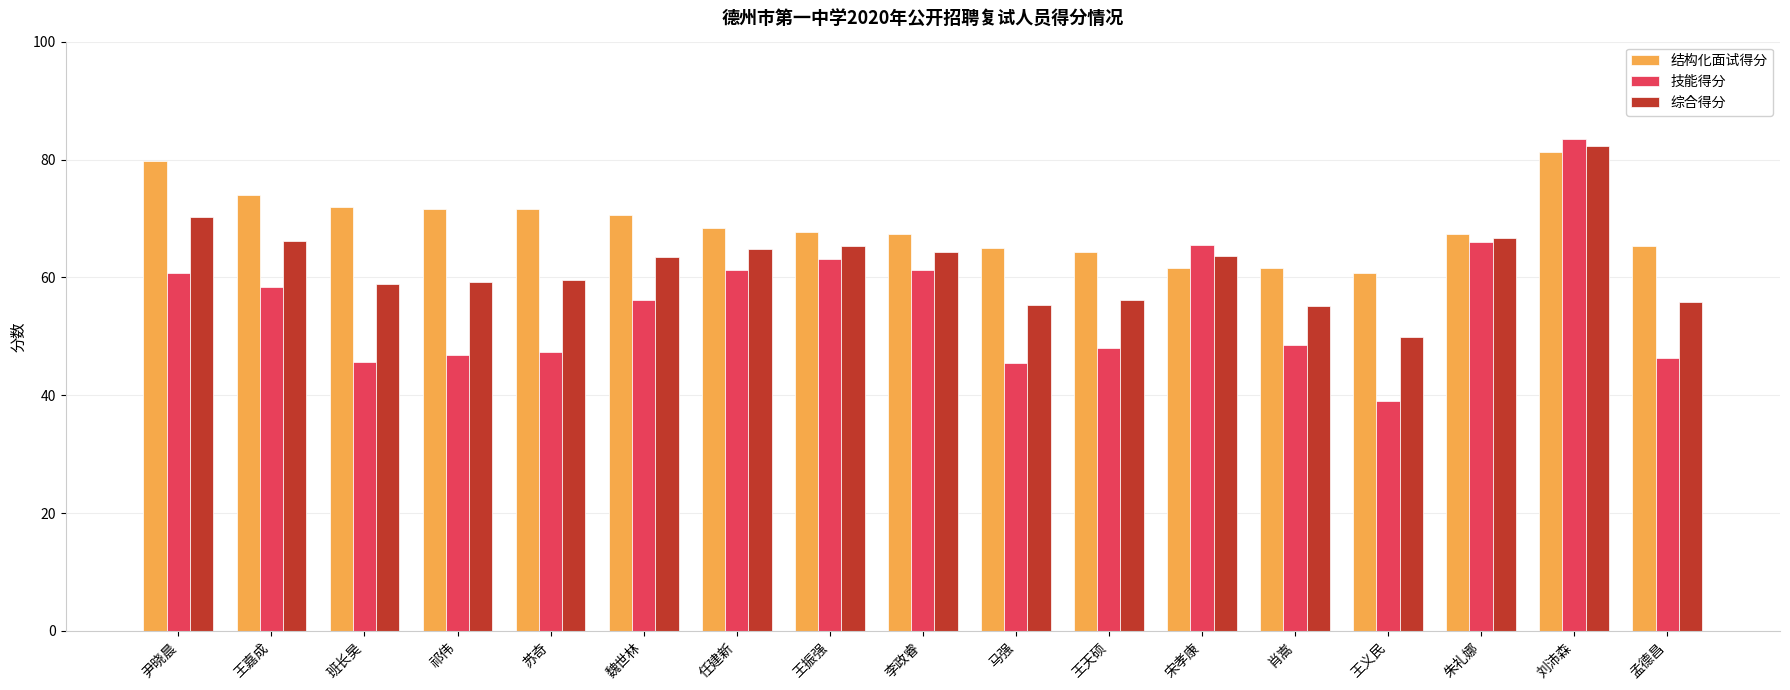

What is the smallest value displayed?

39.1